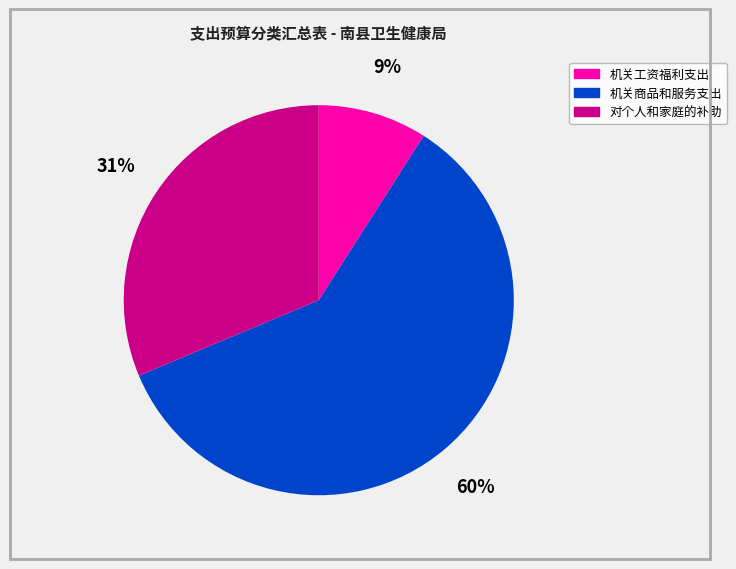

Is 机关商品和服务支出 the majority of the pie?

Yes